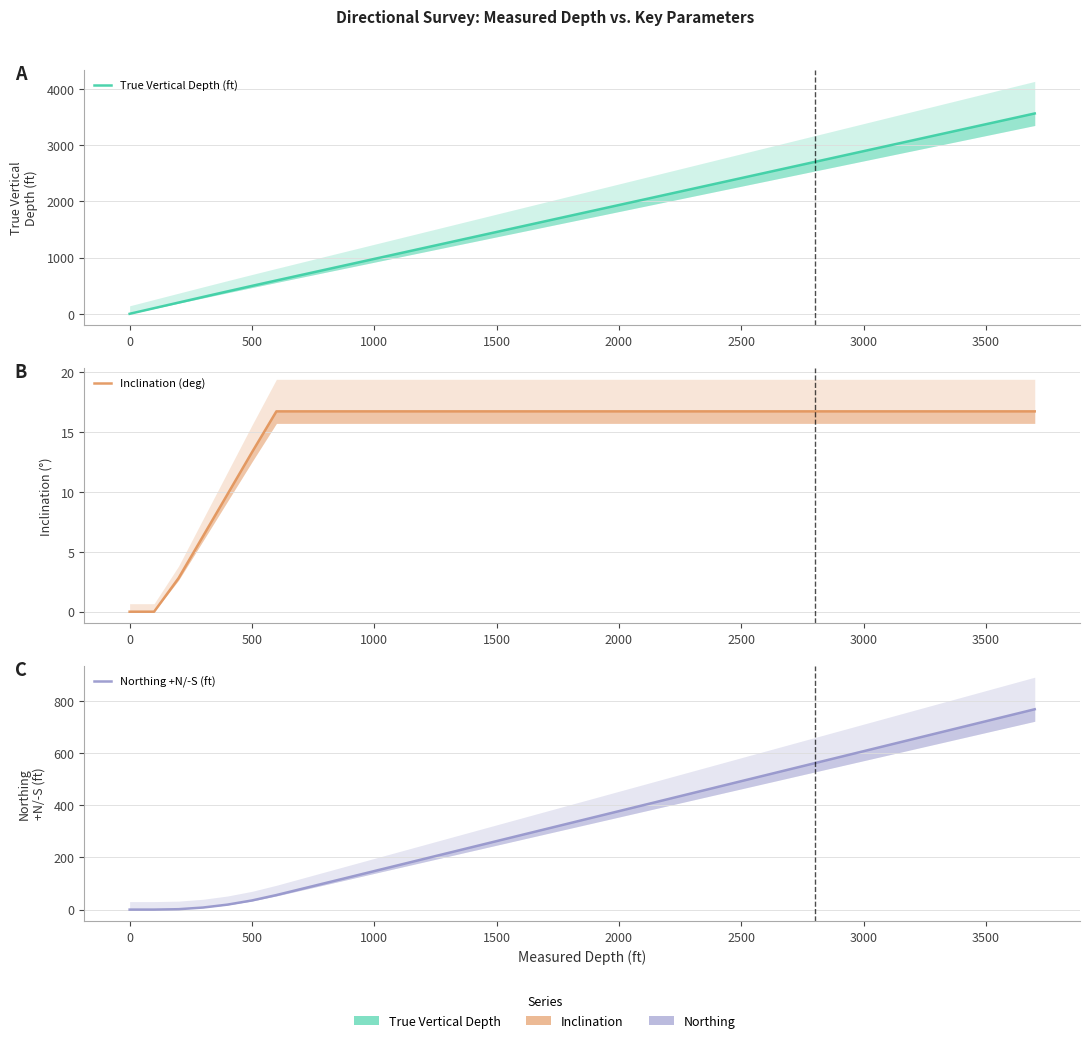

True or false: Inclination (deg) and True Vertical Depth (ft) intersect in this chart.

False